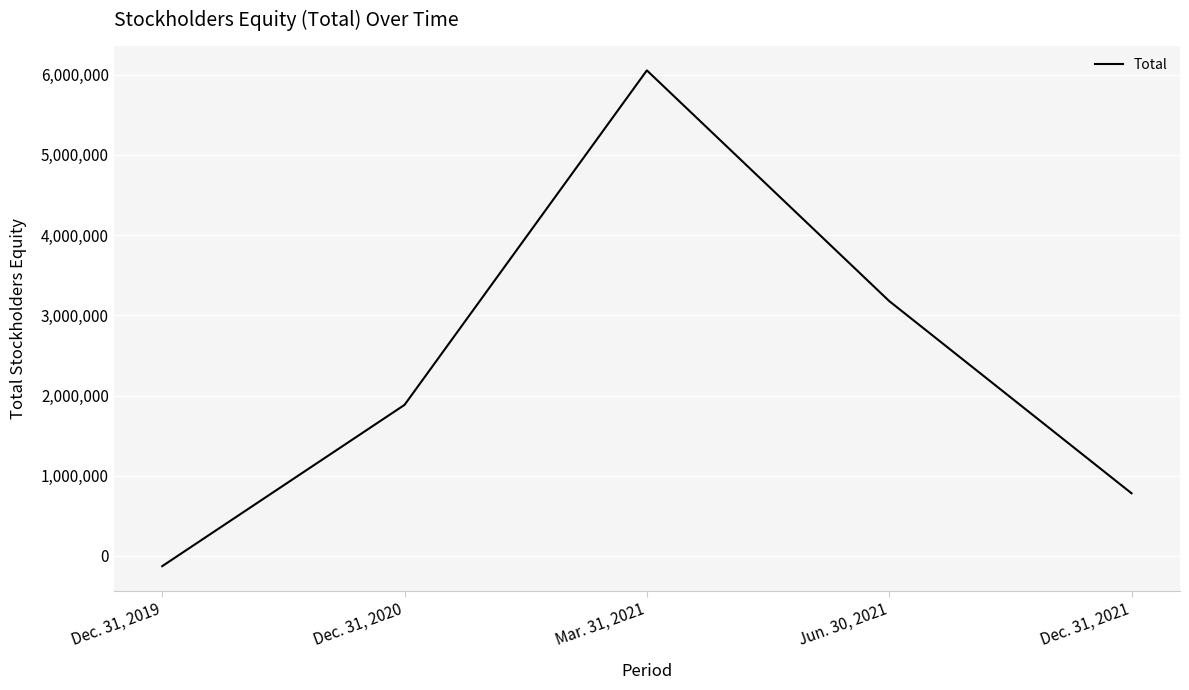

Reading left to right, list all the values displayed in this chart.

Dec. 31, 2019=-127270	Dec. 31, 2020=1883808	Mar. 31, 2021=6054086	Jun. 30, 2021=3178068	Dec. 31, 2021=781485